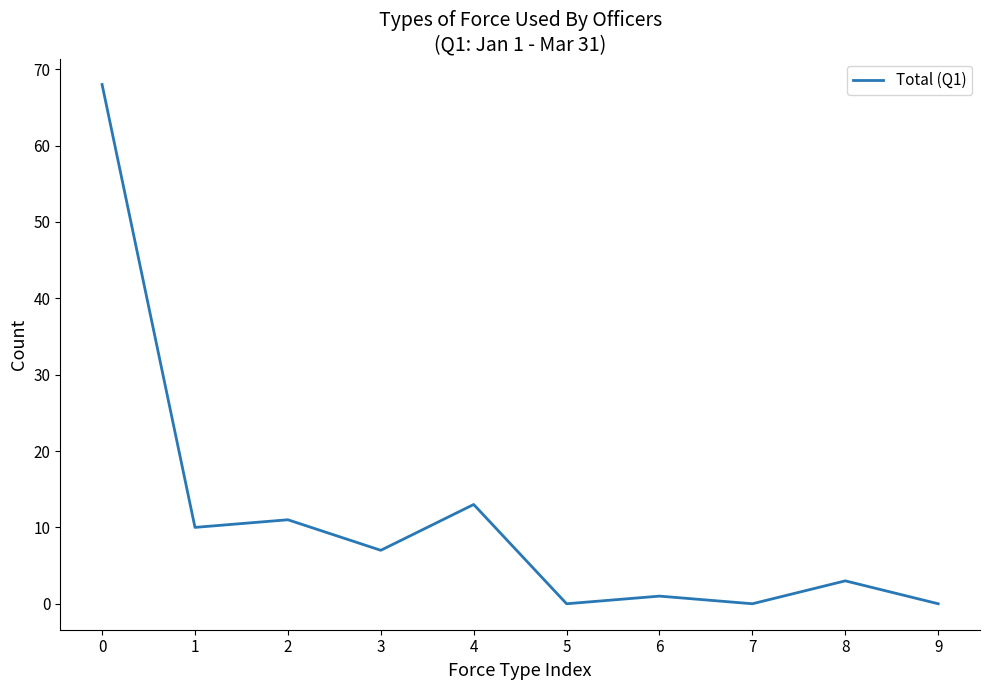

The value at 6 is 1. True or false?

True